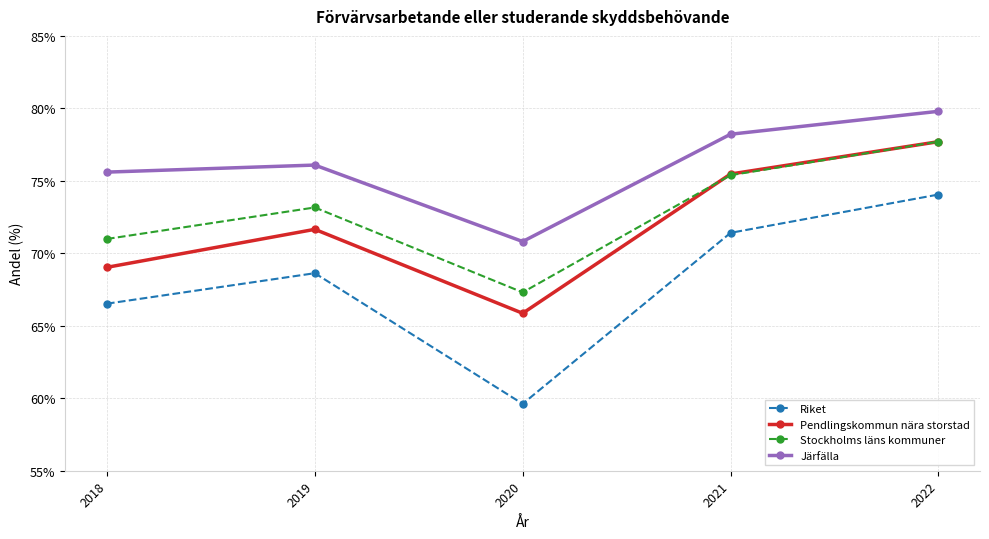

What are all the series names shown in the legend?

Riket, Pendlingskommun nära storstad, Stockholms läns kommuner, Järfälla